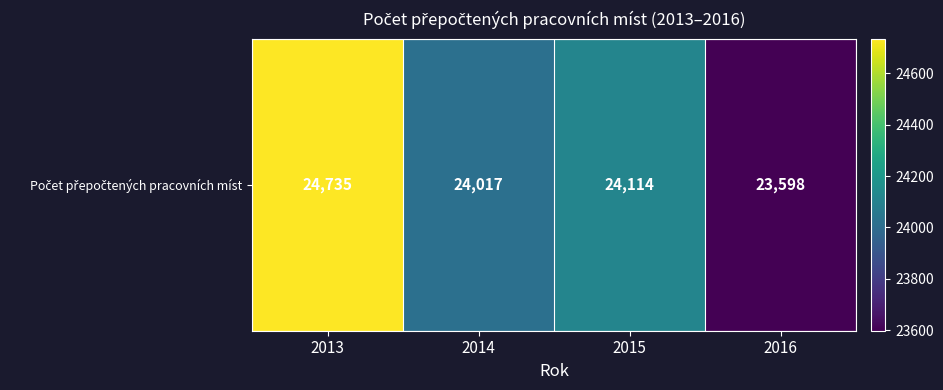

Reading right to left, extract all data points from this chart.

2016=23598	2015=24114	2014=24017	2013=24735